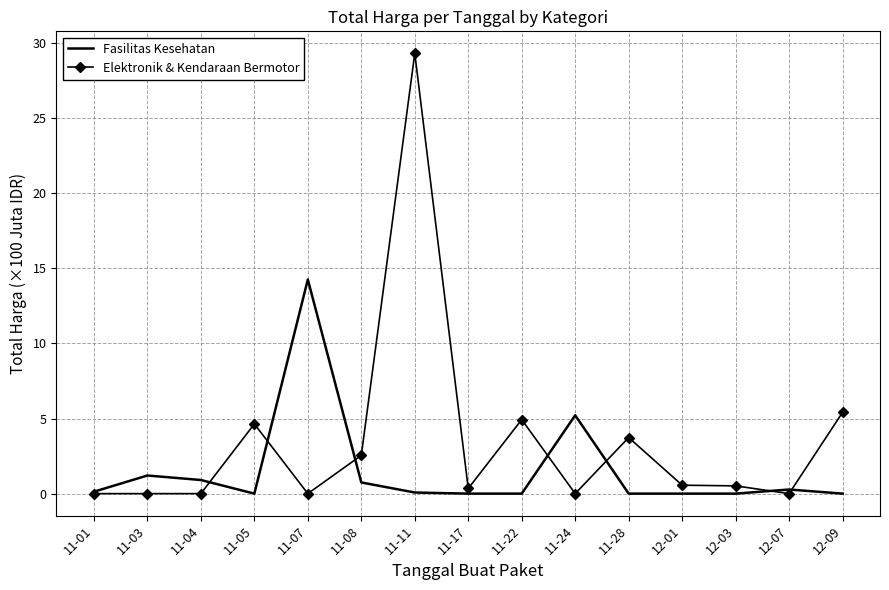

Which series has the largest range (max minus min)?

Elektronik & Kendaraan Bermotor